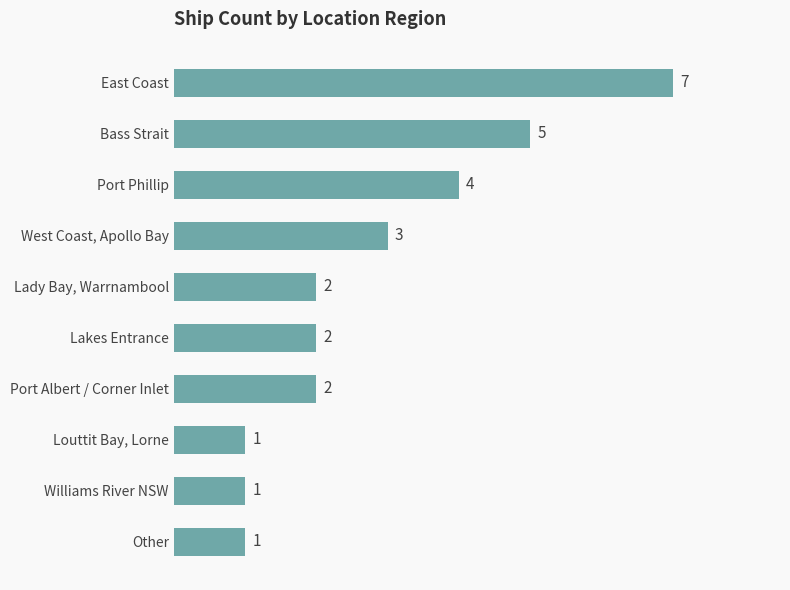

What is the maximum value shown in the chart?

7